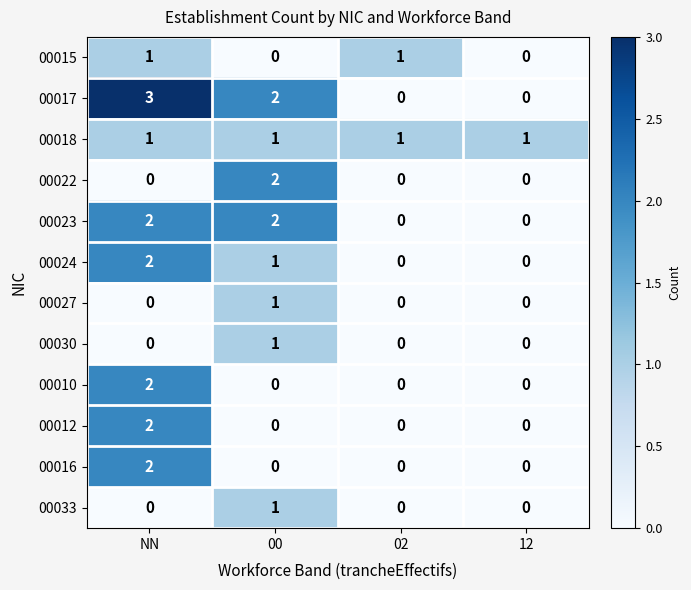

Is it true that 00027 equals 0 at NN?

True